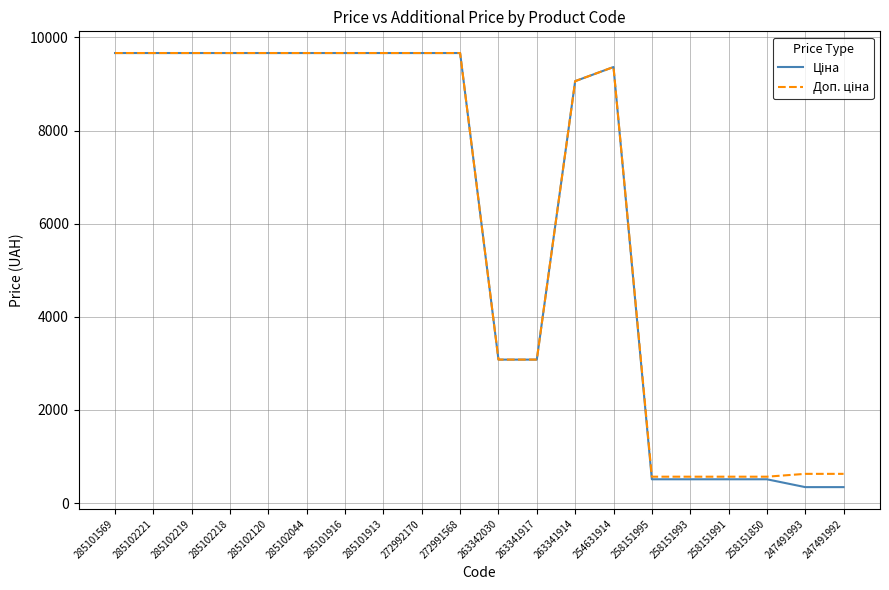

What is the total value across all series at 263341914?

18121.9